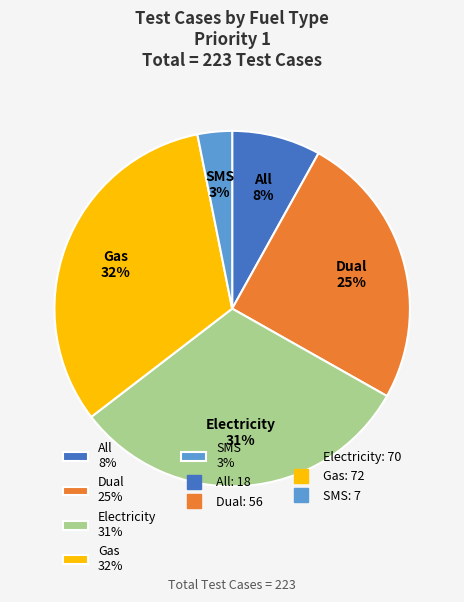

Count the number of slices in the pie.

5